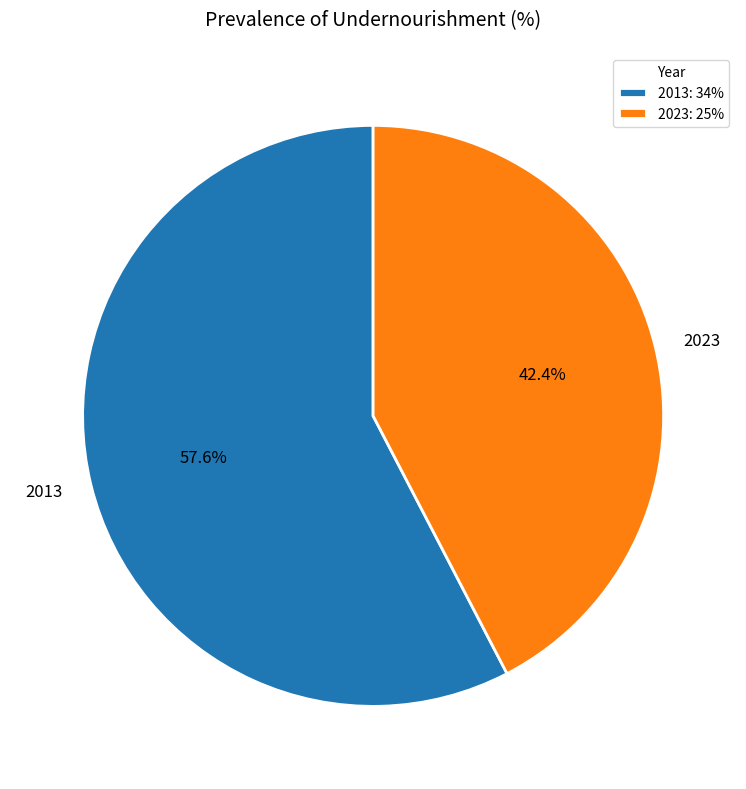

Which slice is the largest?

2013